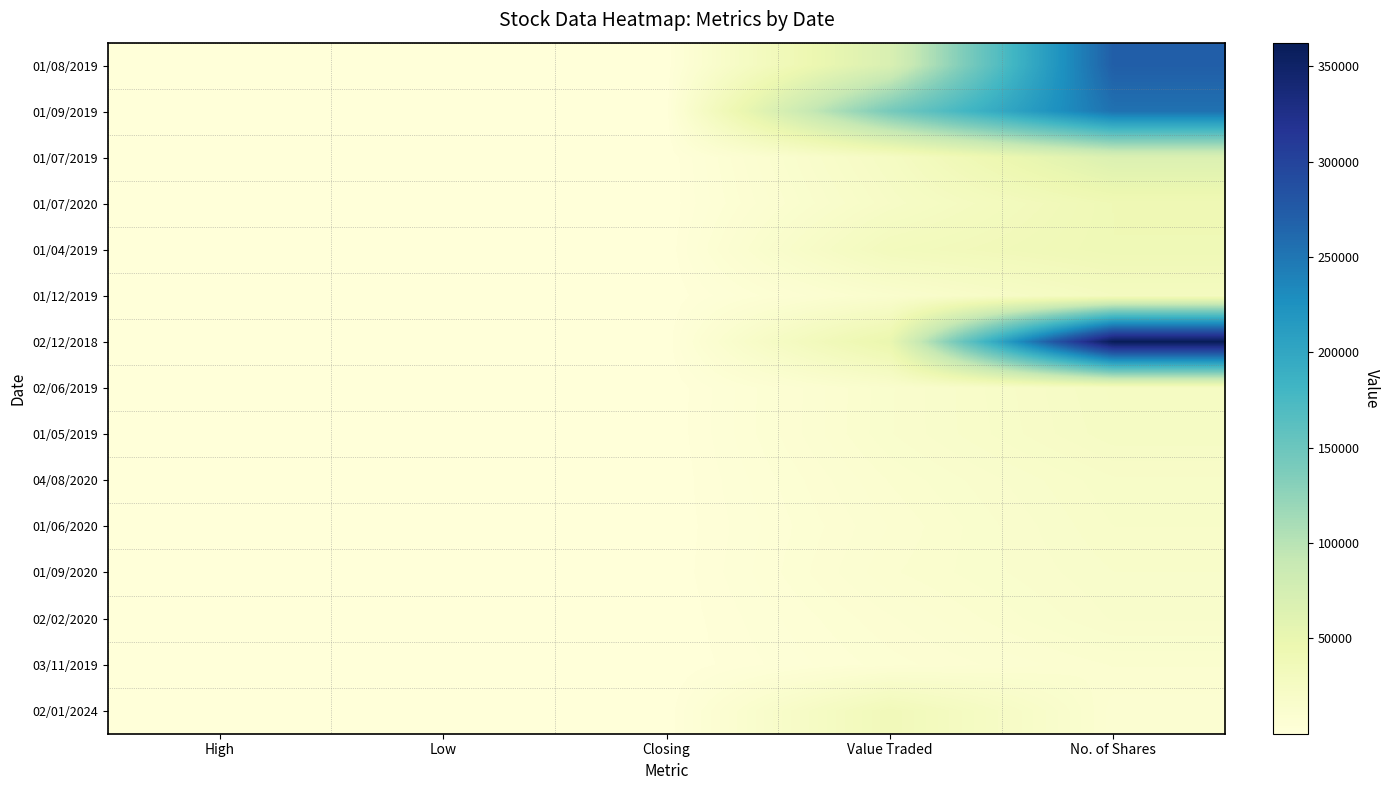

Reading left to right, extract all data points from this chart.

01/08/2019: High=0.4	Low=0.2	Closing=0.4	Value Traded=69404.0	No. of Shares=271242.0
01/09/2019: High=0.7	Low=0.4	Closing=0.5	Value Traded=141578.0	No. of Shares=254287.0
01/07/2019: High=0.5	Low=0.3	Closing=0.3	Value Traded=24559.0	No. of Shares=66972.0
01/07/2020: High=0.6	Low=0.5	Closing=0.6	Value Traded=21262.0	No. of Shares=39737.0
01/04/2019: High=0.8	Low=0.6	Closing=0.6	Value Traded=31034.0	No. of Shares=39600.0
01/12/2019: High=0.5	Low=0.4	Closing=0.5	Value Traded=13504.0	No. of Shares=28140.0
02/12/2018: High=0.1	Low=0.1	Closing=0.1	Value Traded=48972.0	No. of Shares=362462.0
02/06/2019: High=0.6	Low=0.5	Closing=0.5	Value Traded=13903.0	No. of Shares=24468.0
01/05/2019: High=0.6	Low=0.6	Closing=0.6	Value Traded=14010.0	No. of Shares=23746.0
04/08/2020: High=0.6	Low=0.5	Closing=0.6	Value Traded=11458.0	No. of Shares=19504.0
01/06/2020: High=0.6	Low=0.5	Closing=0.5	Value Traded=10001.0	No. of Shares=18420.0
01/09/2020: High=0.7	Low=0.6	Closing=0.7	Value Traded=11046.0	No. of Shares=16969.0
02/02/2020: High=0.6	Low=0.5	Closing=0.5	Value Traded=8266.0	No. of Shares=15765.0
03/11/2019: High=0.6	Low=0.5	Closing=0.5	Value Traded=6430.0	No. of Shares=11455.0
02/01/2024: High=7.9	Low=3.8	Closing=7.7	Value Traded=35444.0	No. of Shares=8993.0